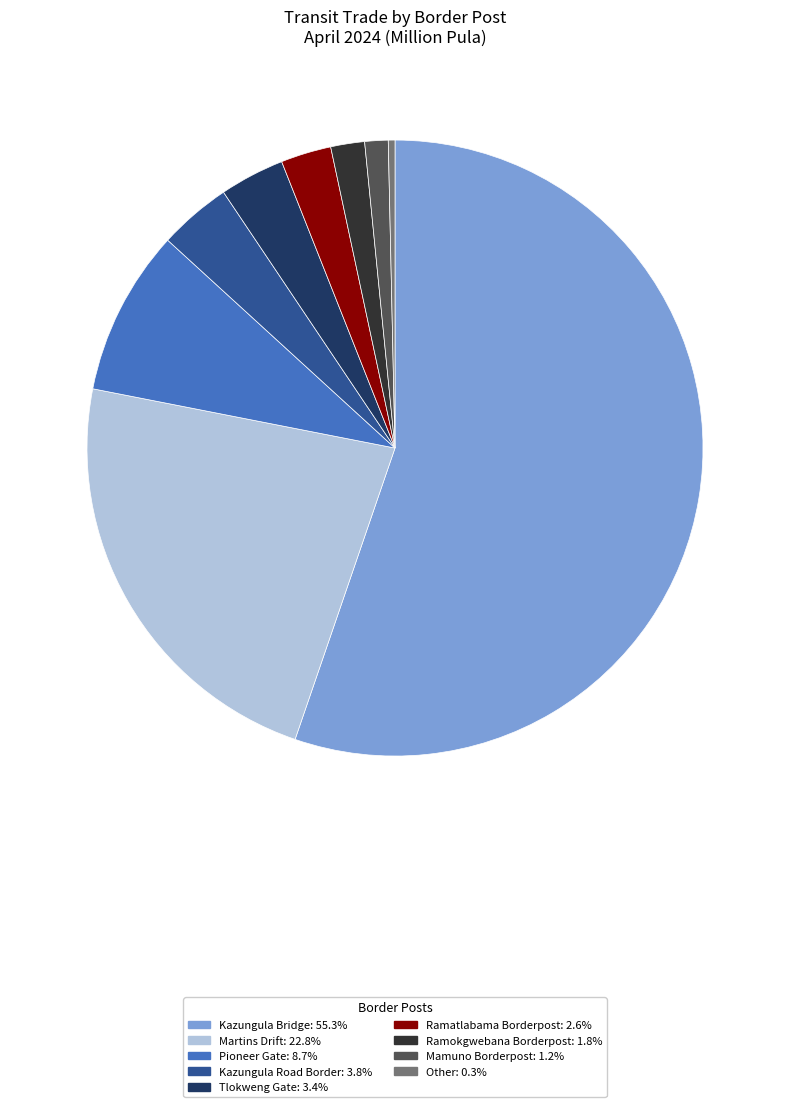

Which has a higher value, Kazungula Bridge or Tlokweng Gate?

Kazungula Bridge